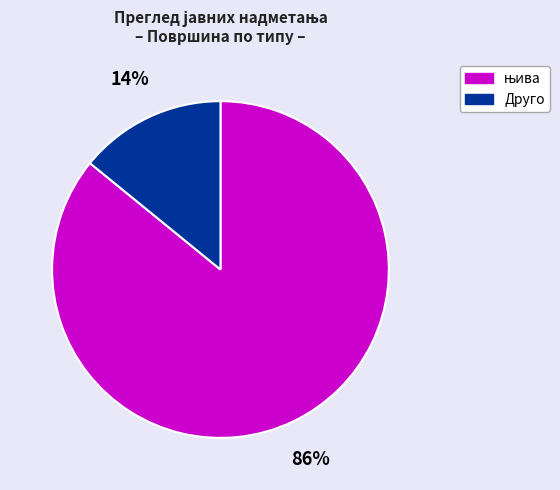

Is there any slice that represents more than half of the pie?

Yes